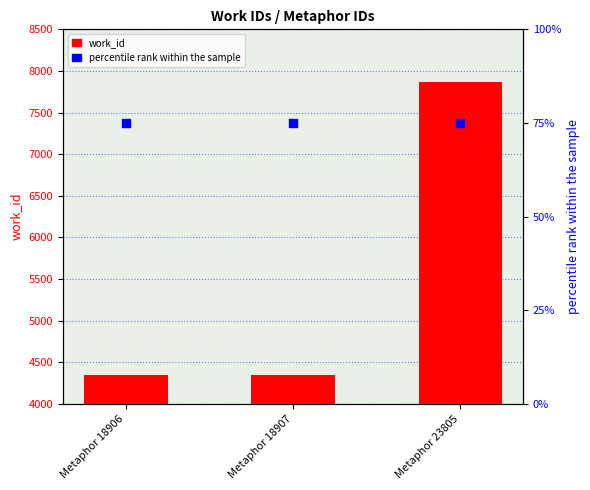

Which series reaches the minimum Y coordinate?

percentile rank within the sample